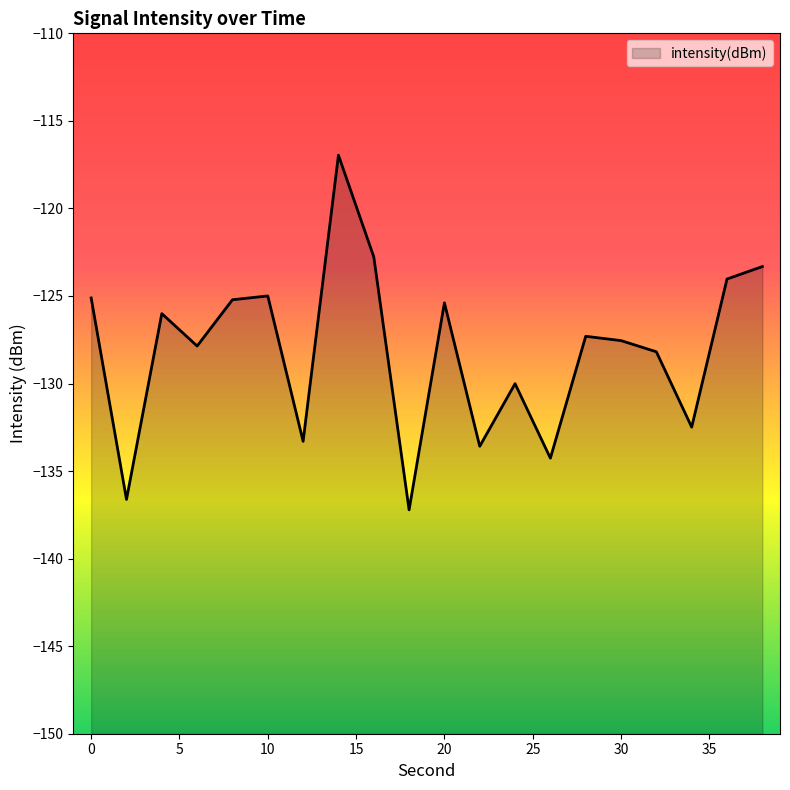

Rank the categories by value from highest to lowest.

14, 16, 38, 36, 10, 0, 8, 20, 4, 28, 30, 6, 32, 24, 34, 12, 22, 26, 2, 18